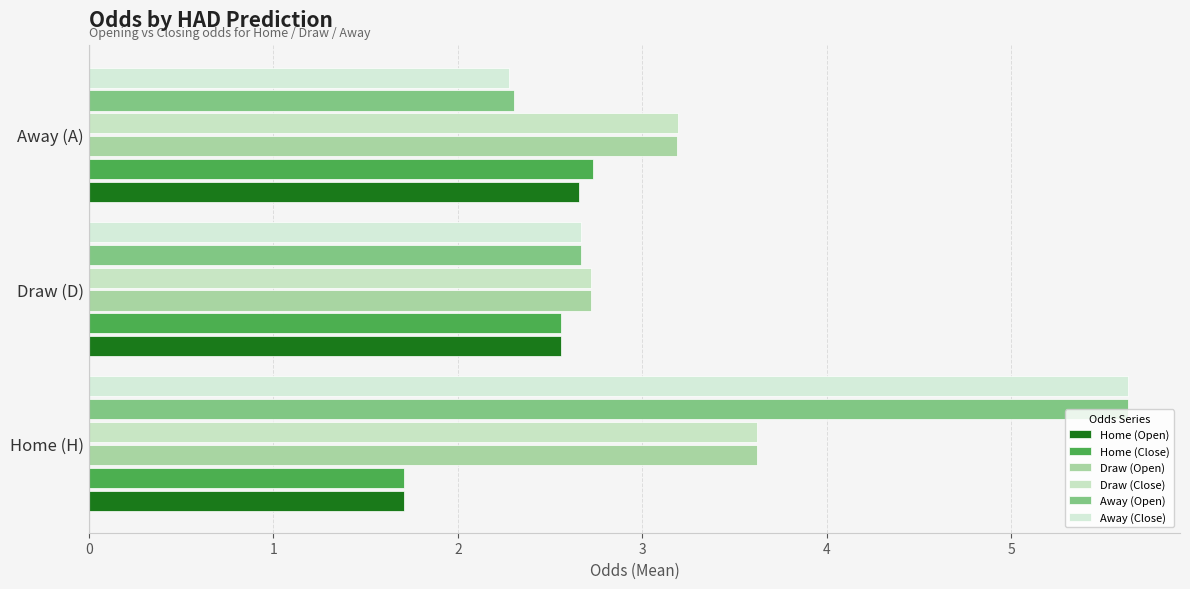

At how many categories does at least one series exceed 3?

2